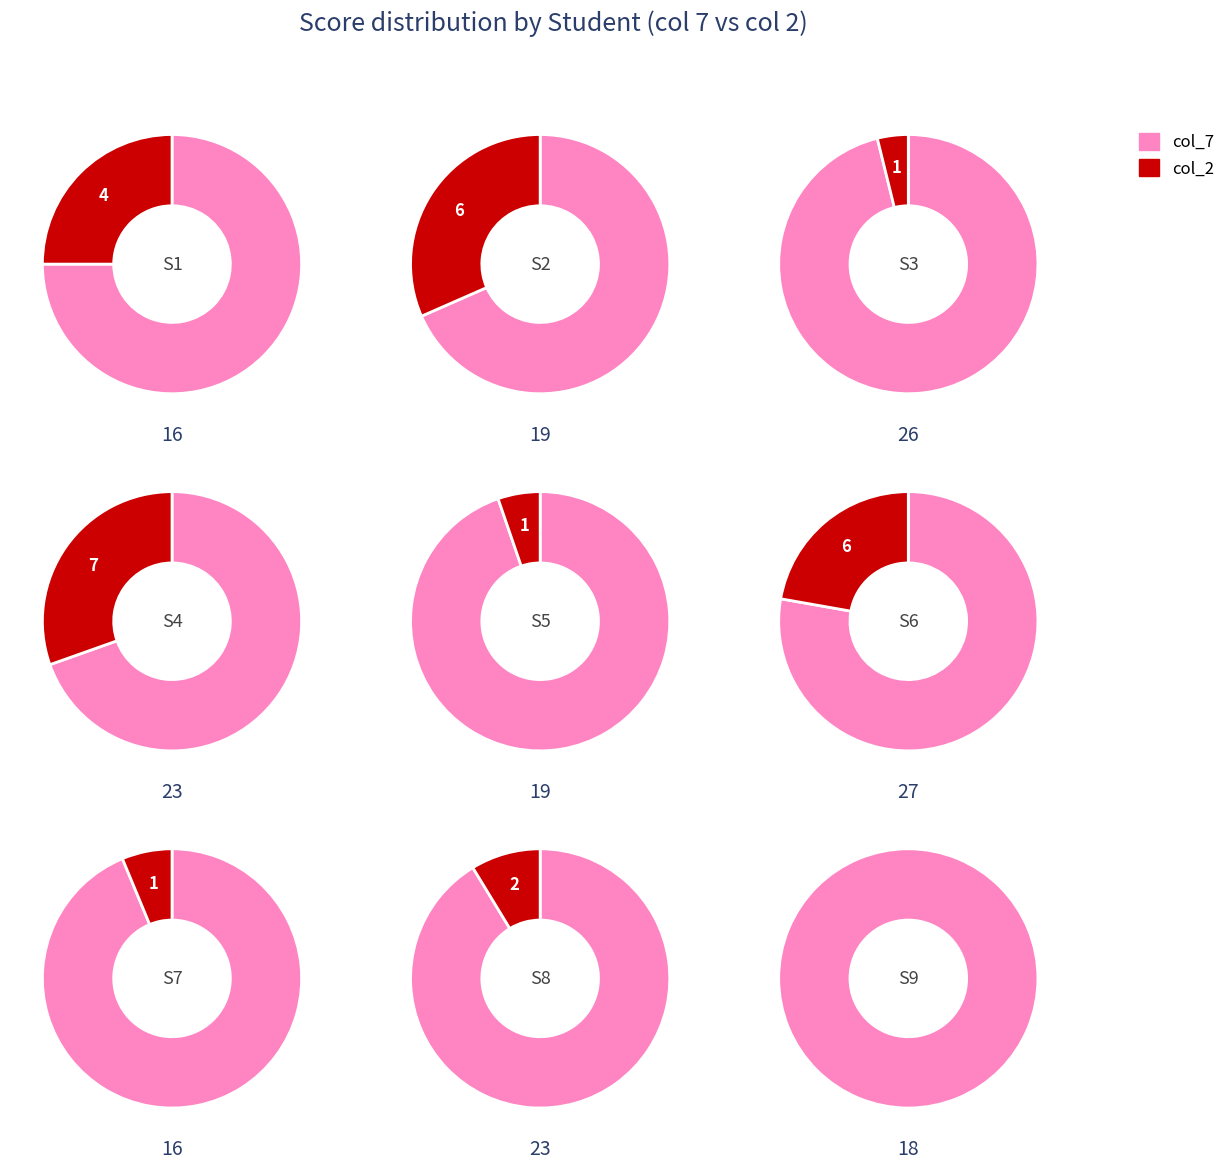

To the nearest percent, what is the difference between the largest and smallest slice percentages?

8%